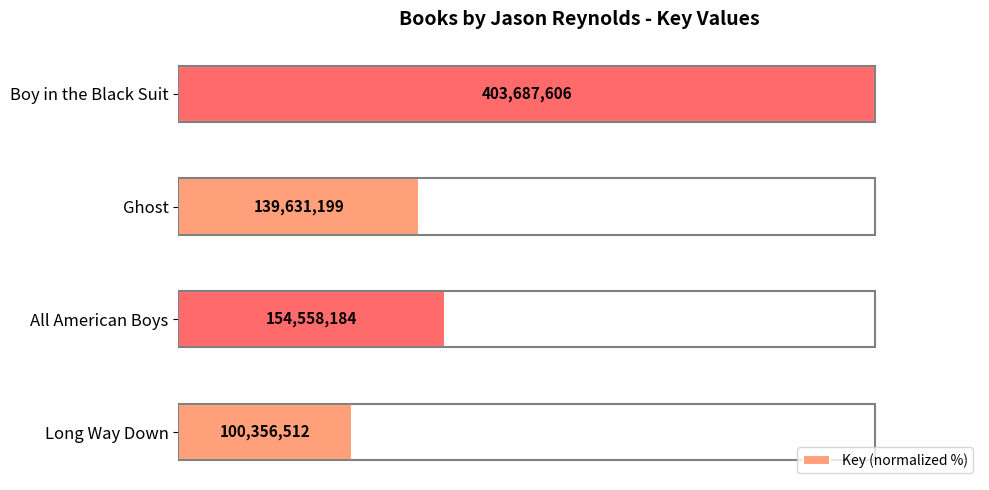

What is the sum of all values?

197.7